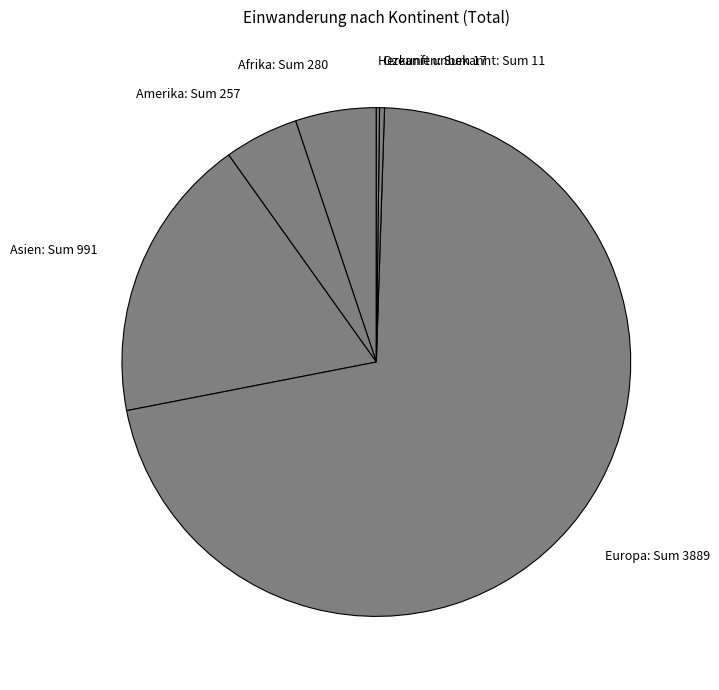

Between Europa: Sum 3889 and Afrika: Sum 280, which is larger?

Europa: Sum 3889